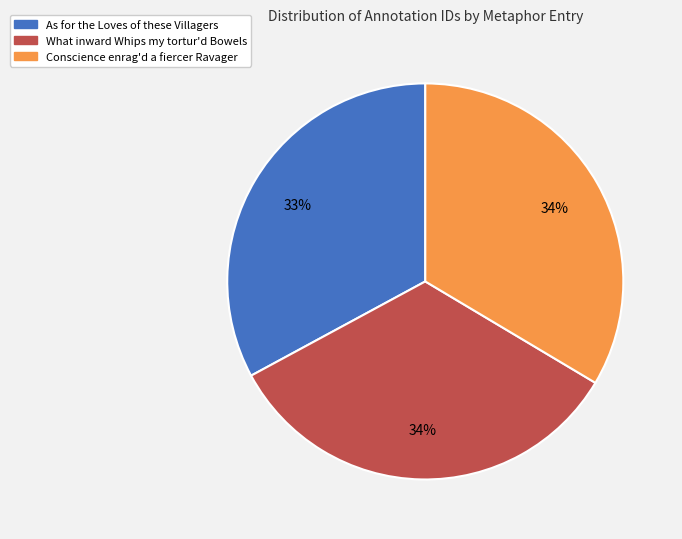

What is the ratio of the value at What inward Whips my tortur'd Bowels to the value at Conscience enrag'd a fiercer Ravager?

1.0